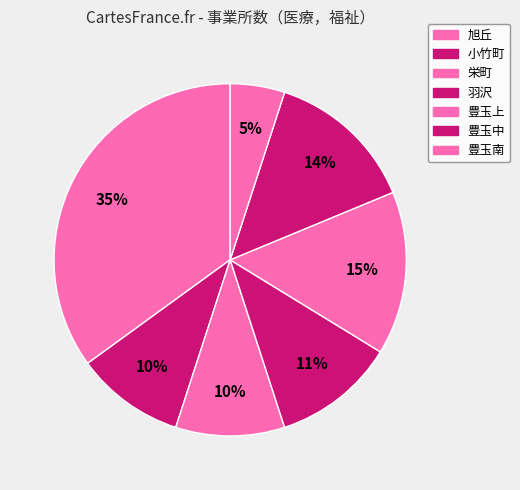

True or false: 羽沢 accounts for 11% of the total.

True